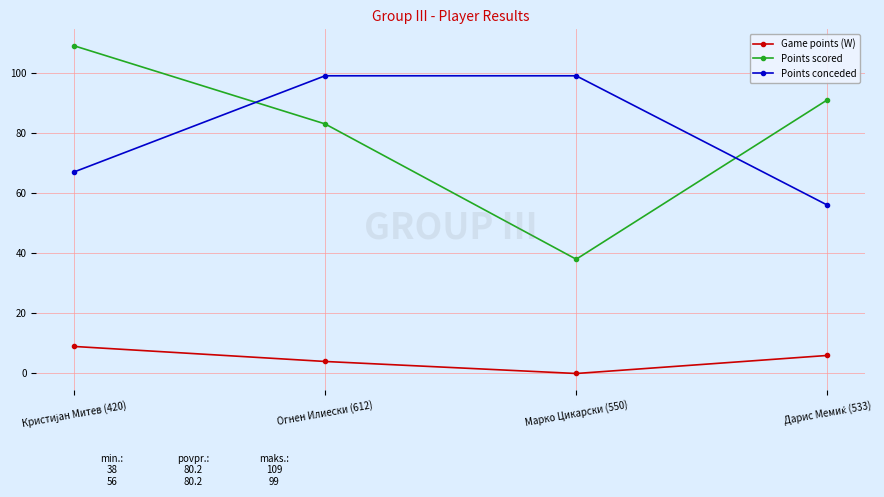

What is the label of the 3rd point from the left?

Марко Цикарски (550)